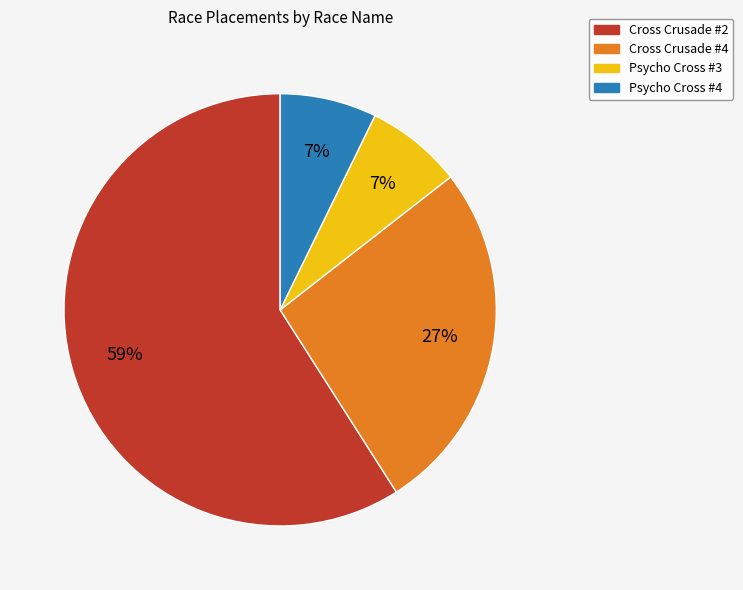

Which has a higher value, Psycho Cross #3 or Cross Crusade #2?

Cross Crusade #2